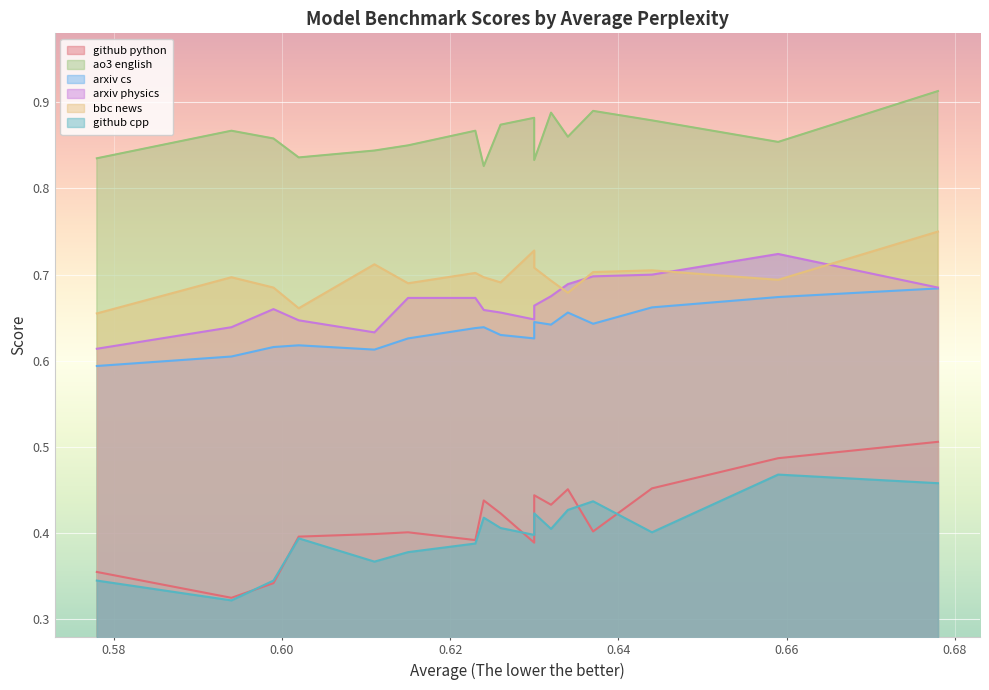

How many lines are shown in the chart?

6